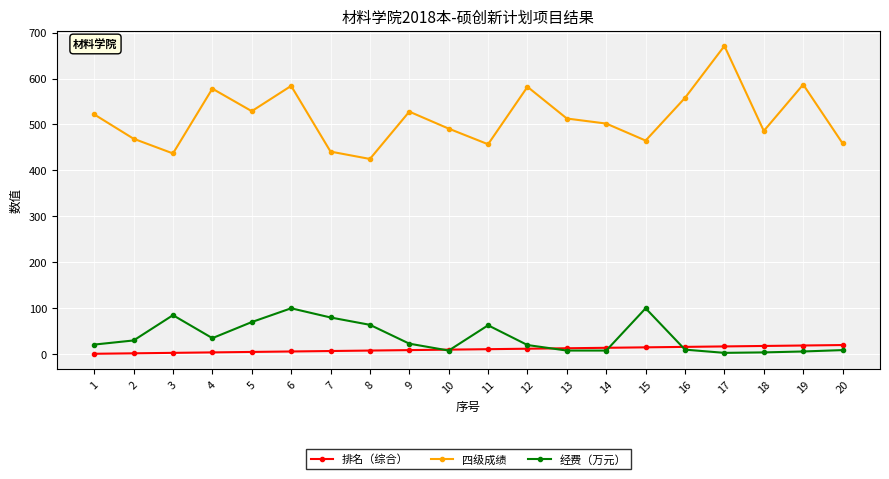

What is the average value of the 四级成绩 series?

514